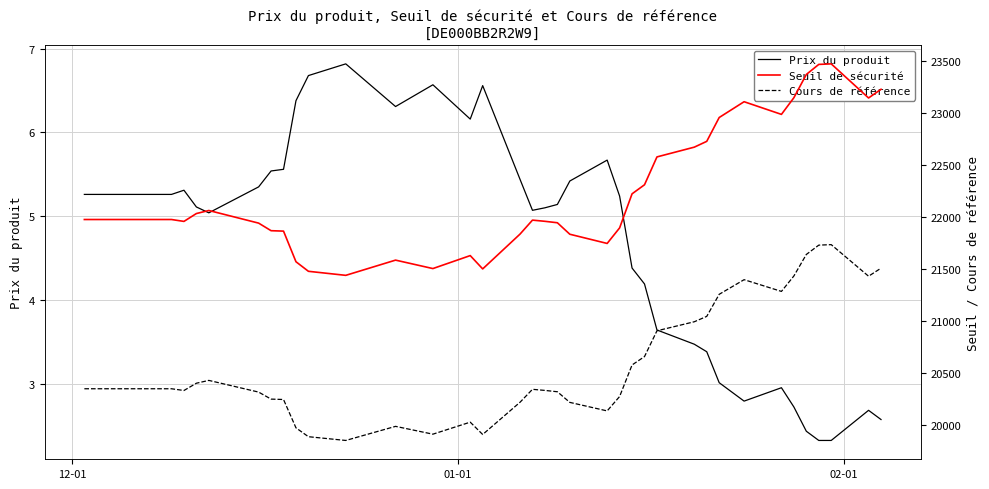

What is the minimum value for Prix du produit?

2.3